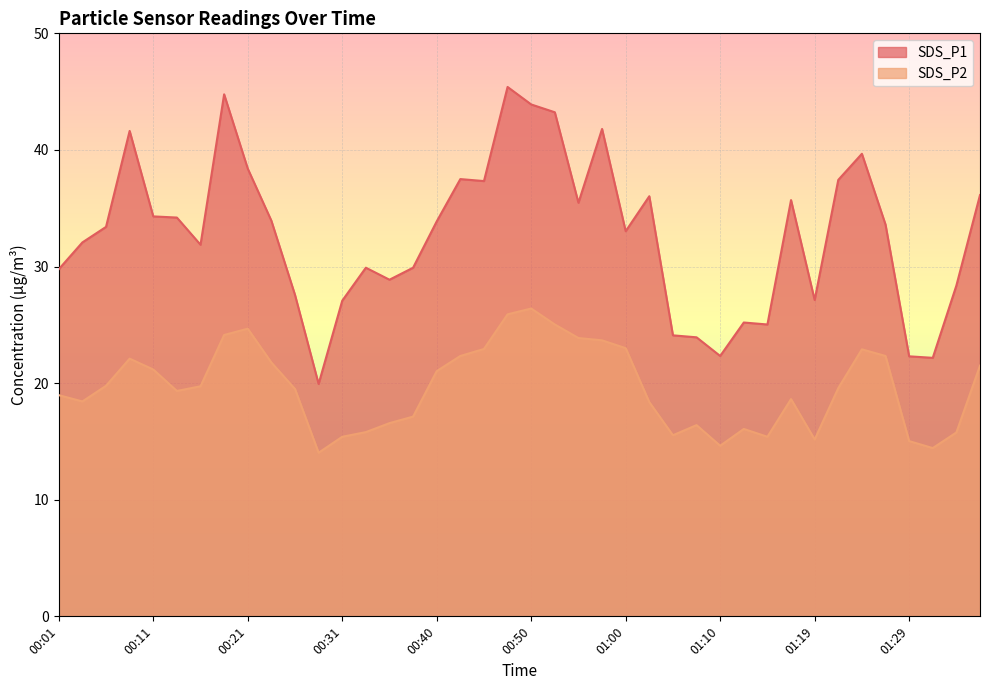

At which label is SDS_P1 closest to 32?

00:04